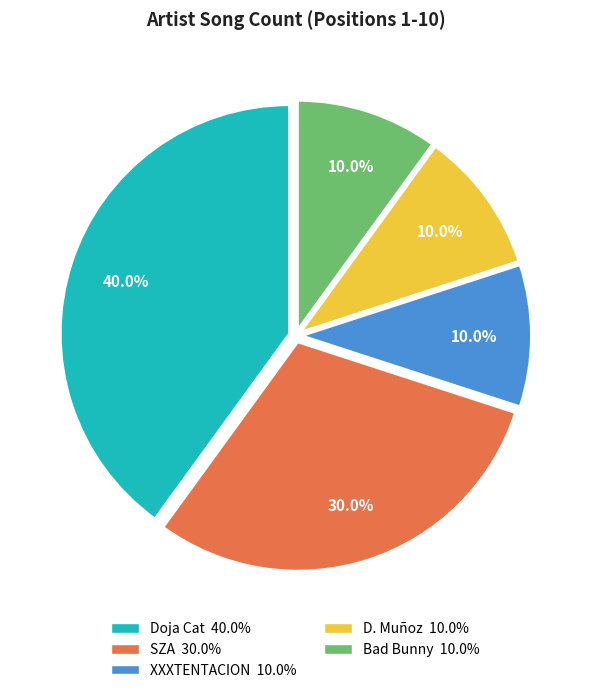

Does D. Muñoz account for over 50% of the chart?

No